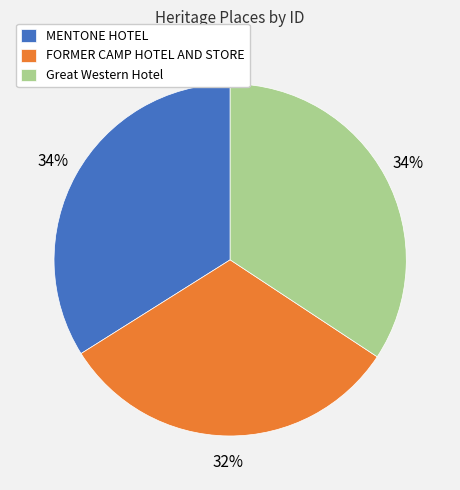

To the nearest percent, what is the combined percentage of FORMER CAMP HOTEL AND STORE and Great Western Hotel?

66%